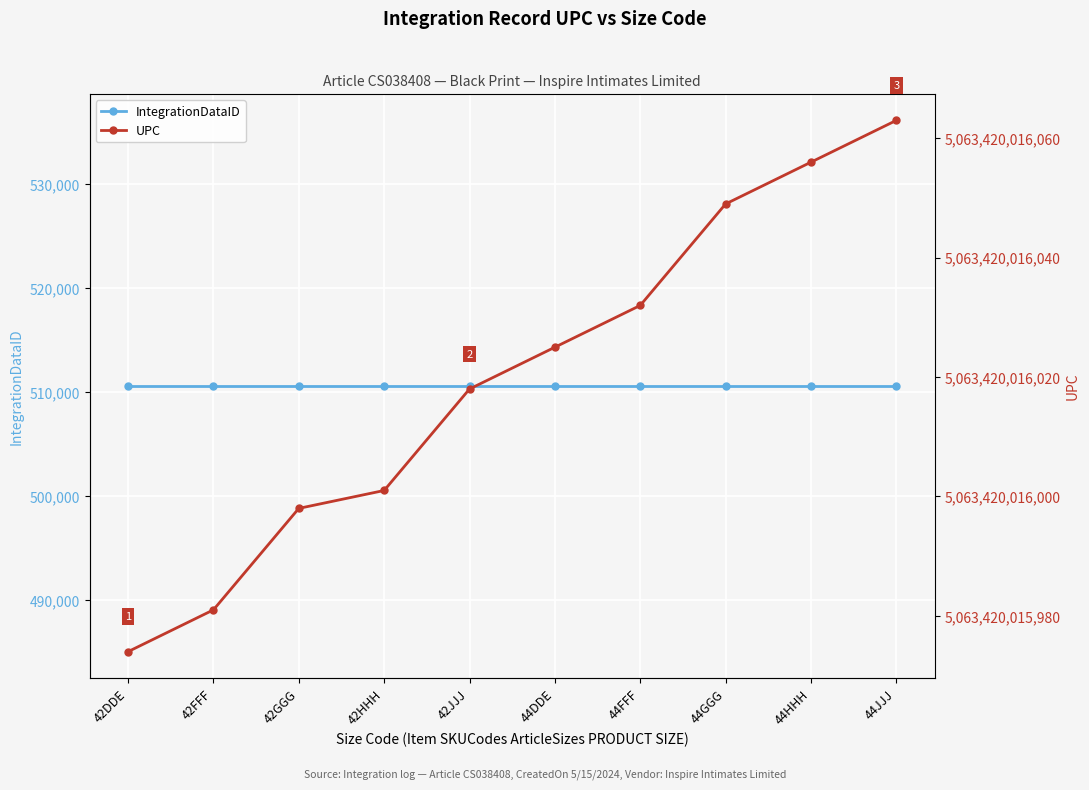

What is the spread (max minus min) of values at 42FFF?

5063419505369